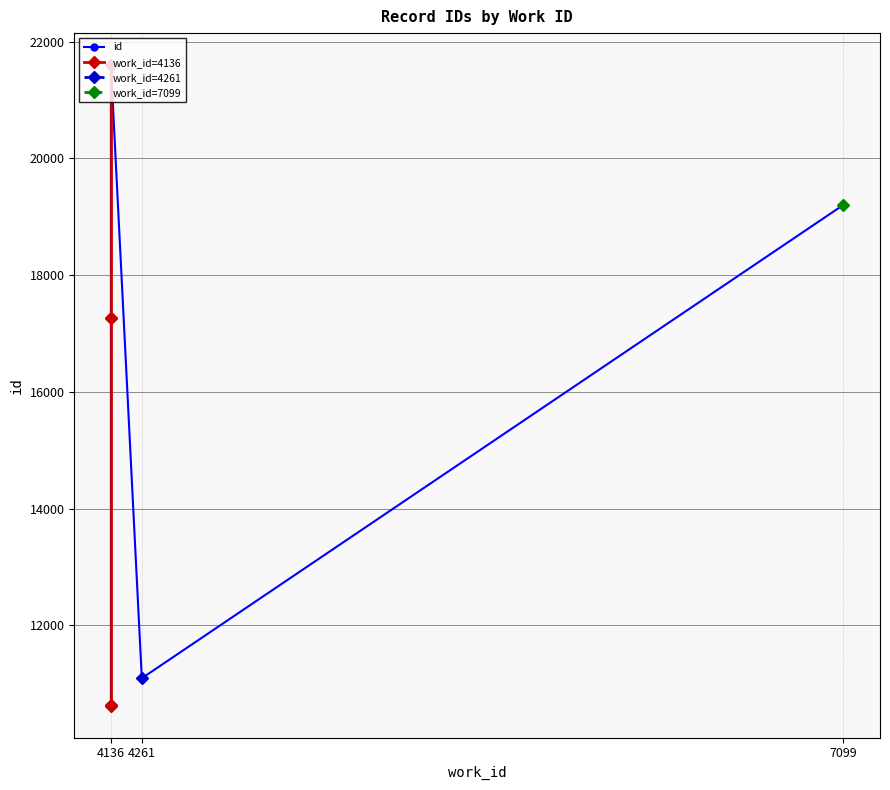

Approximately how many times larger is the value at 4261 compared to 4136?

1.0